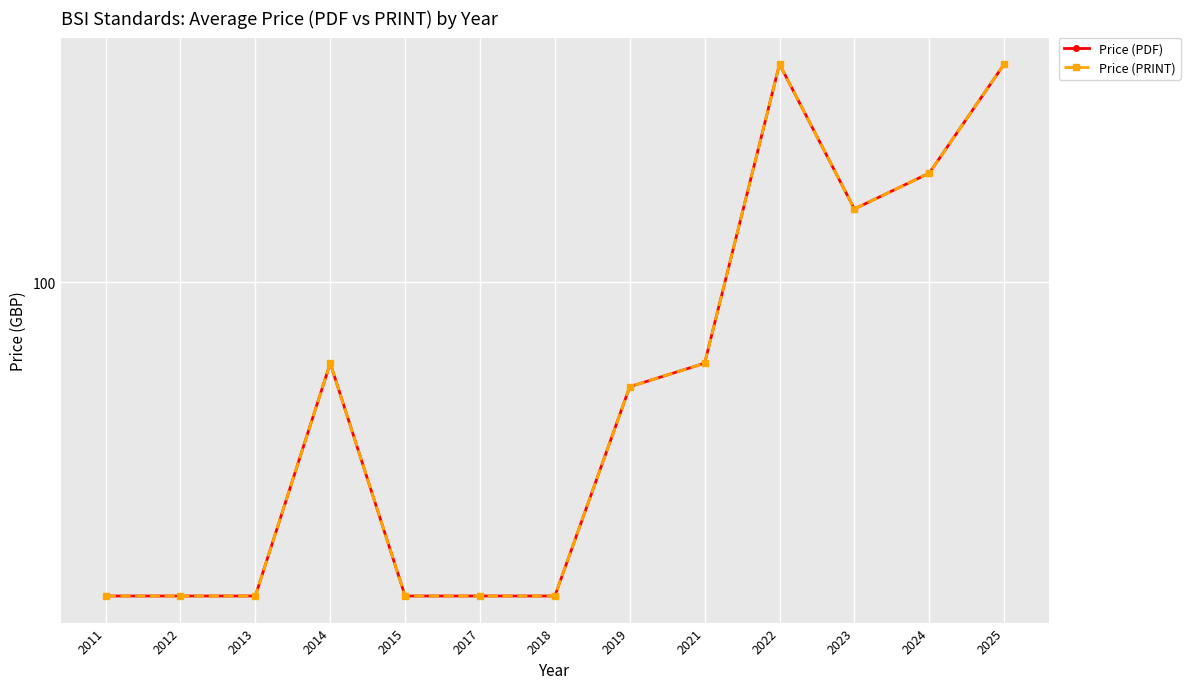

How many interior local peaks does the Price (PDF) series have?

2